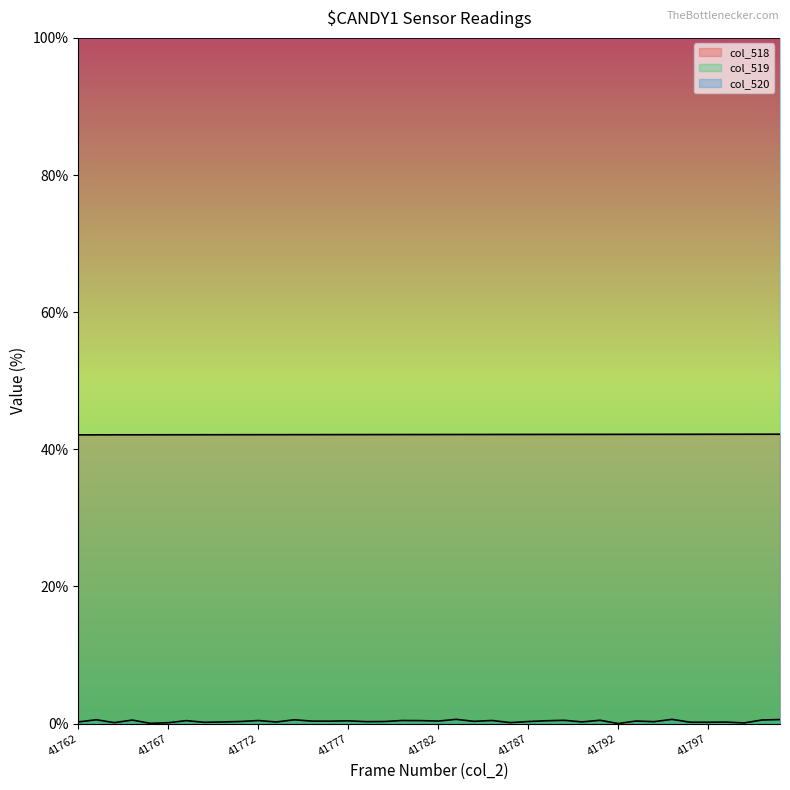

The value of col_518 at 41762 is 10.8. True or false?

False